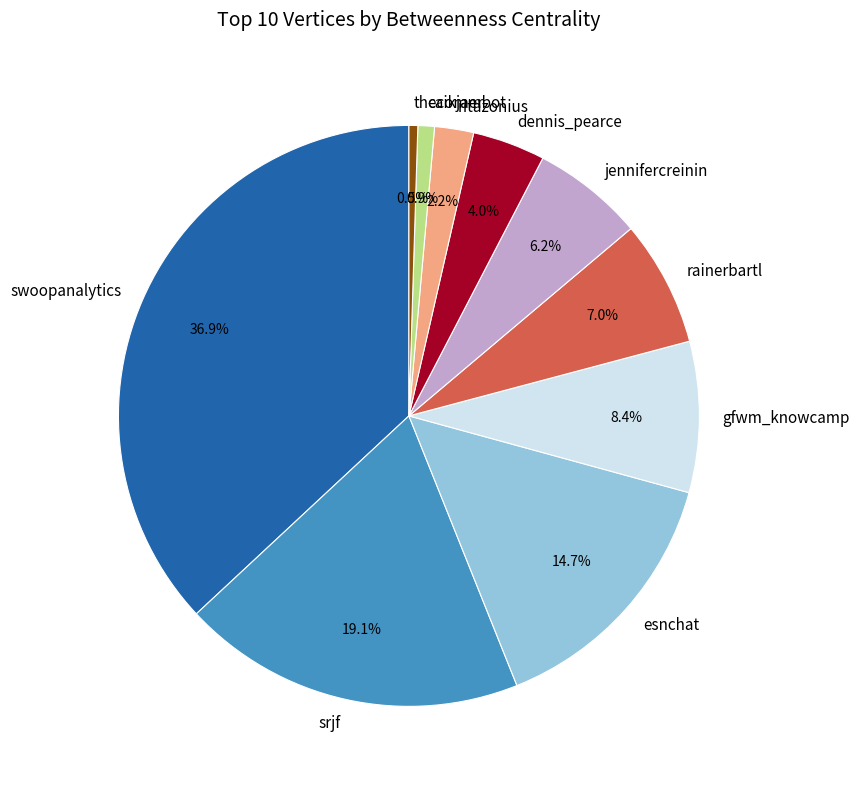

True or false: ritazonius accounts for 2% of the total.

True